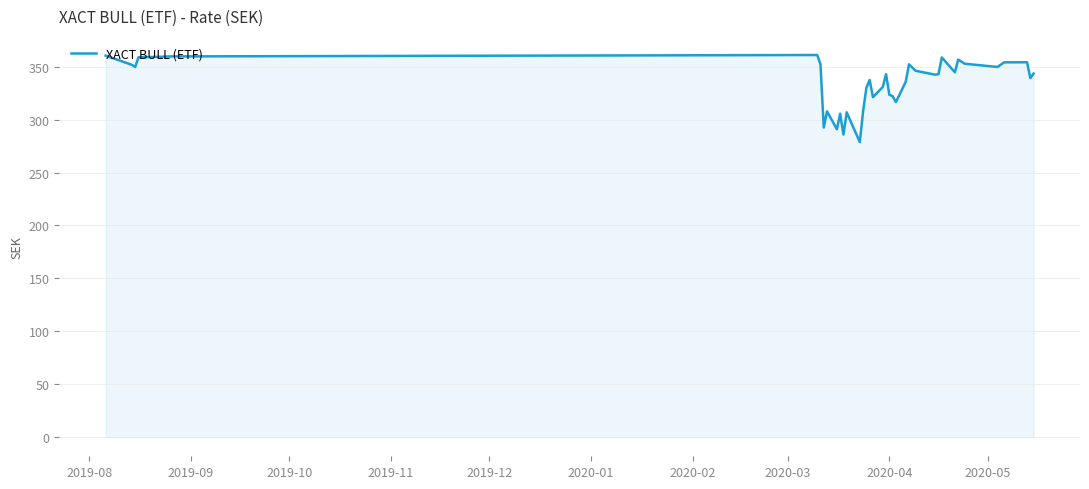

What is the smallest value displayed?

278.7